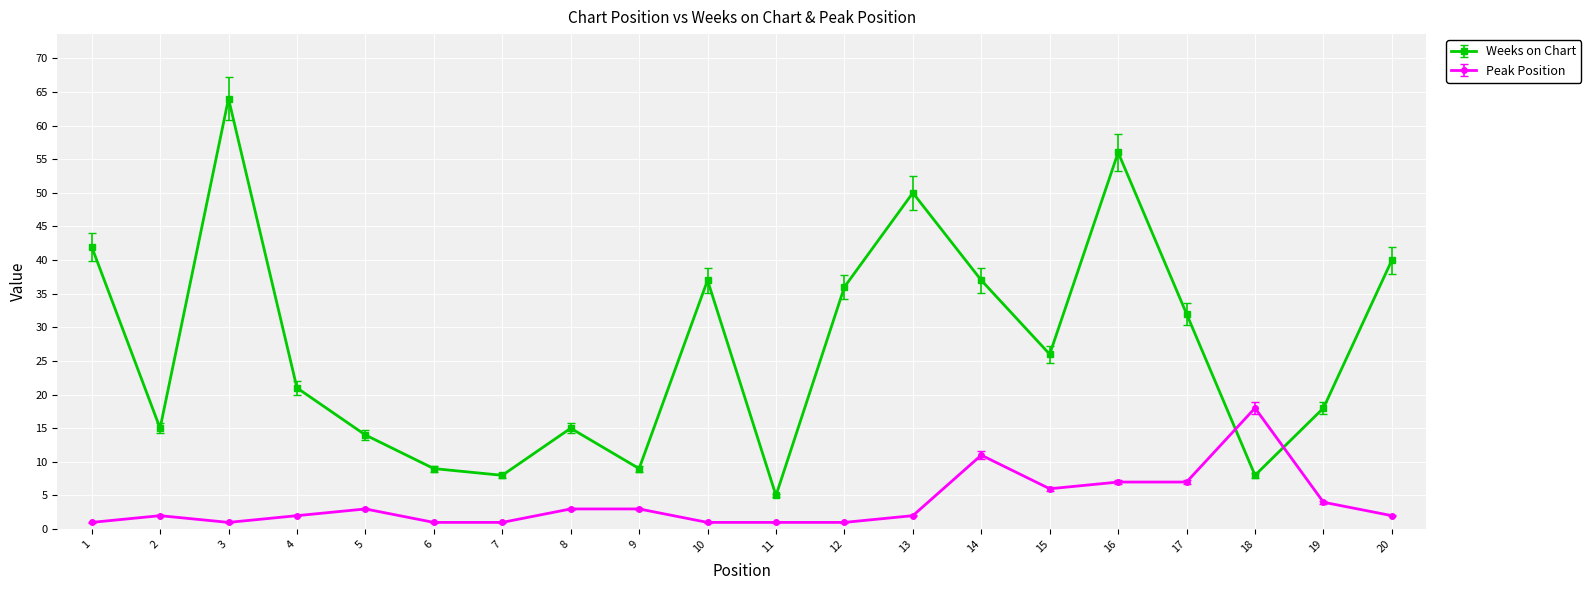

The value of Weeks on Chart at 14 is 61. True or false?

False